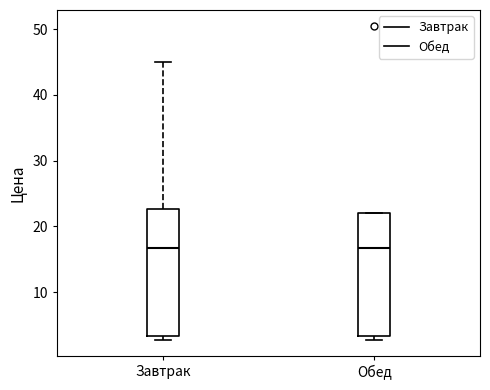

Reading left to right, transcribe this box plot: for each box, give where its median line is, the range the box spans, and where its two whiskers end, as read against the y-axis. The values are not printed on the chart, so give them approximately, as read against the axis.

Завтрак: median 17, box 3 to 23, whiskers 3 (just below the box's lower edge) to 45
Обед: median 17, box 3 to 22, whiskers 3 (just below the box's lower edge) to 22